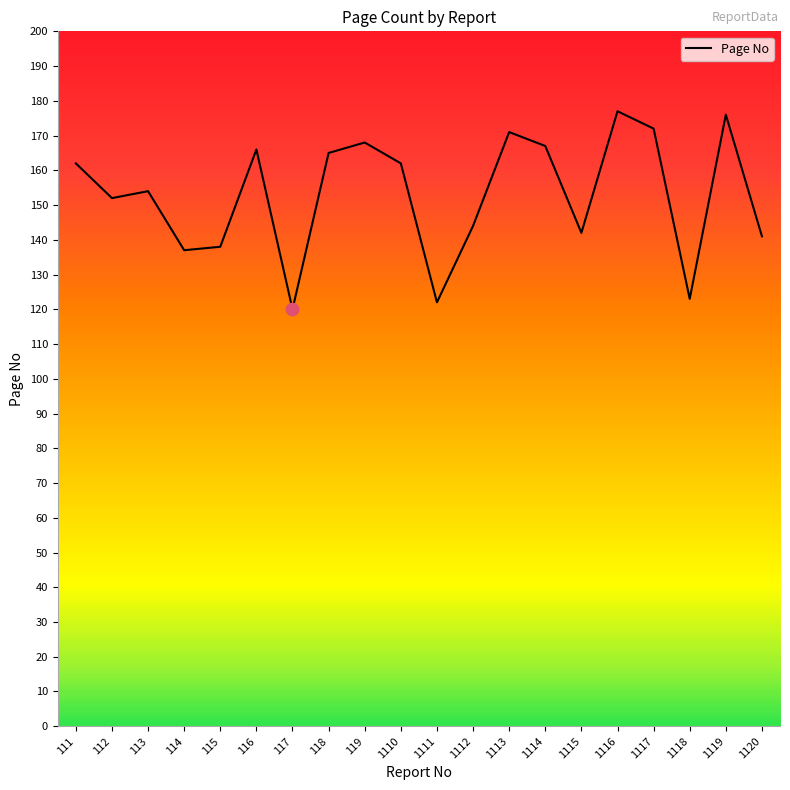

What is the change in value from 1113 to 1119?

+5